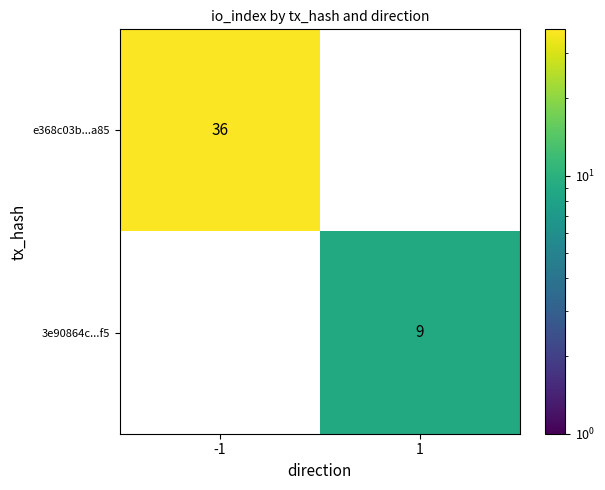

True or false: 3e90864c...f5 has a value of 15 at 1.

False